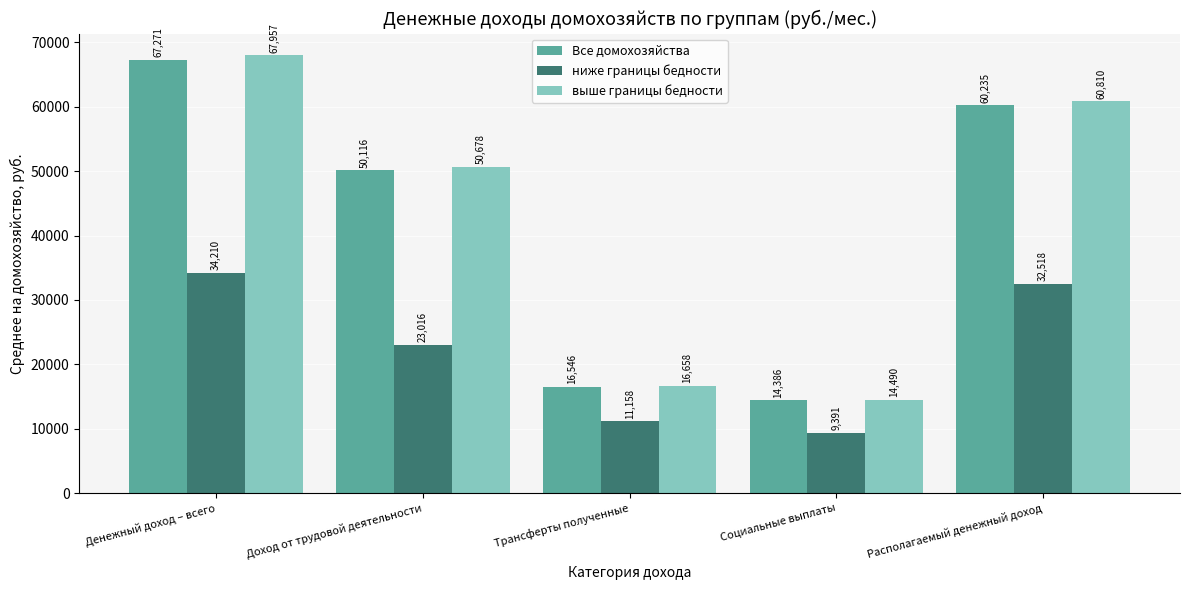

Which series has the widest spread of values?

выше границы бедности